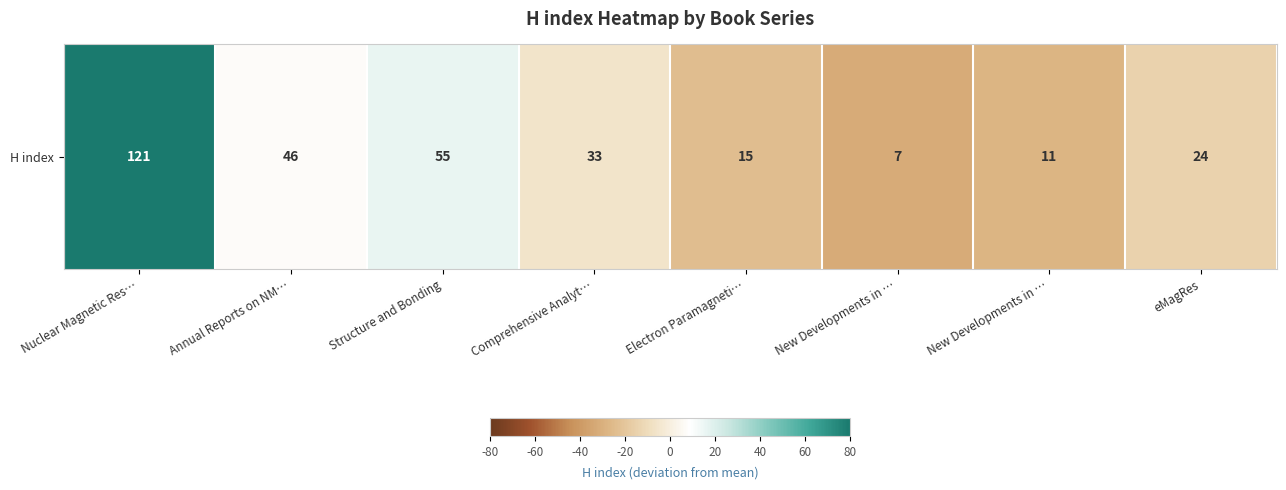

How many categories are shown in the chart?

8